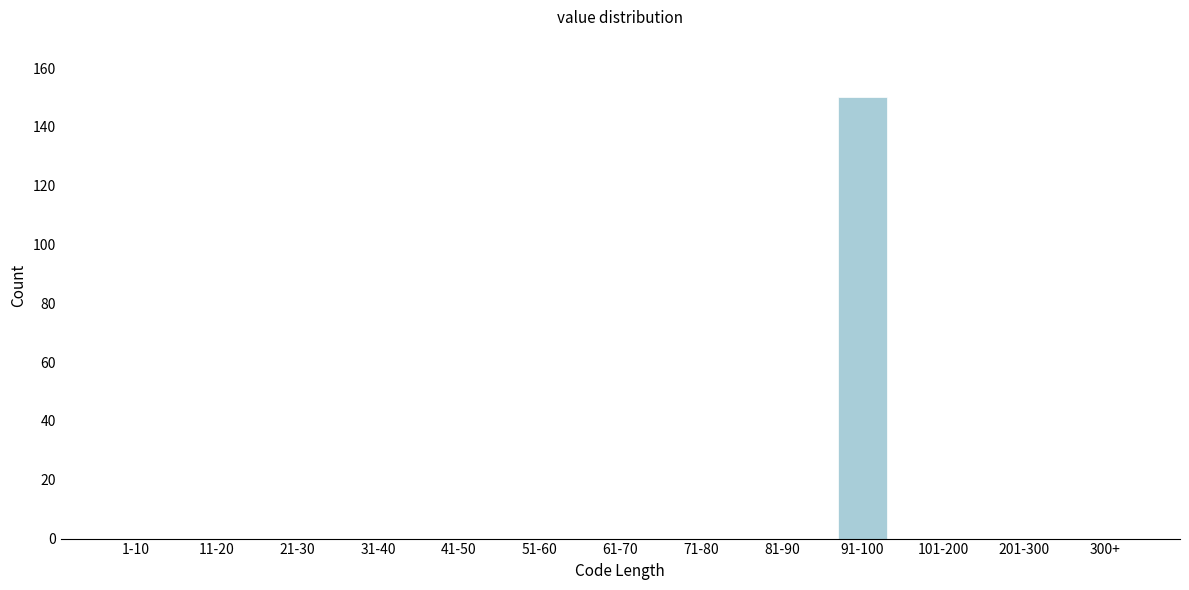

Reading right to left, list all the values displayed in this chart.

300+=0	201-300=0	101-200=0	91-100=150	81-90=0	71-80=0	61-70=0	51-60=0	41-50=0	31-40=0	21-30=0	11-20=0	1-10=0